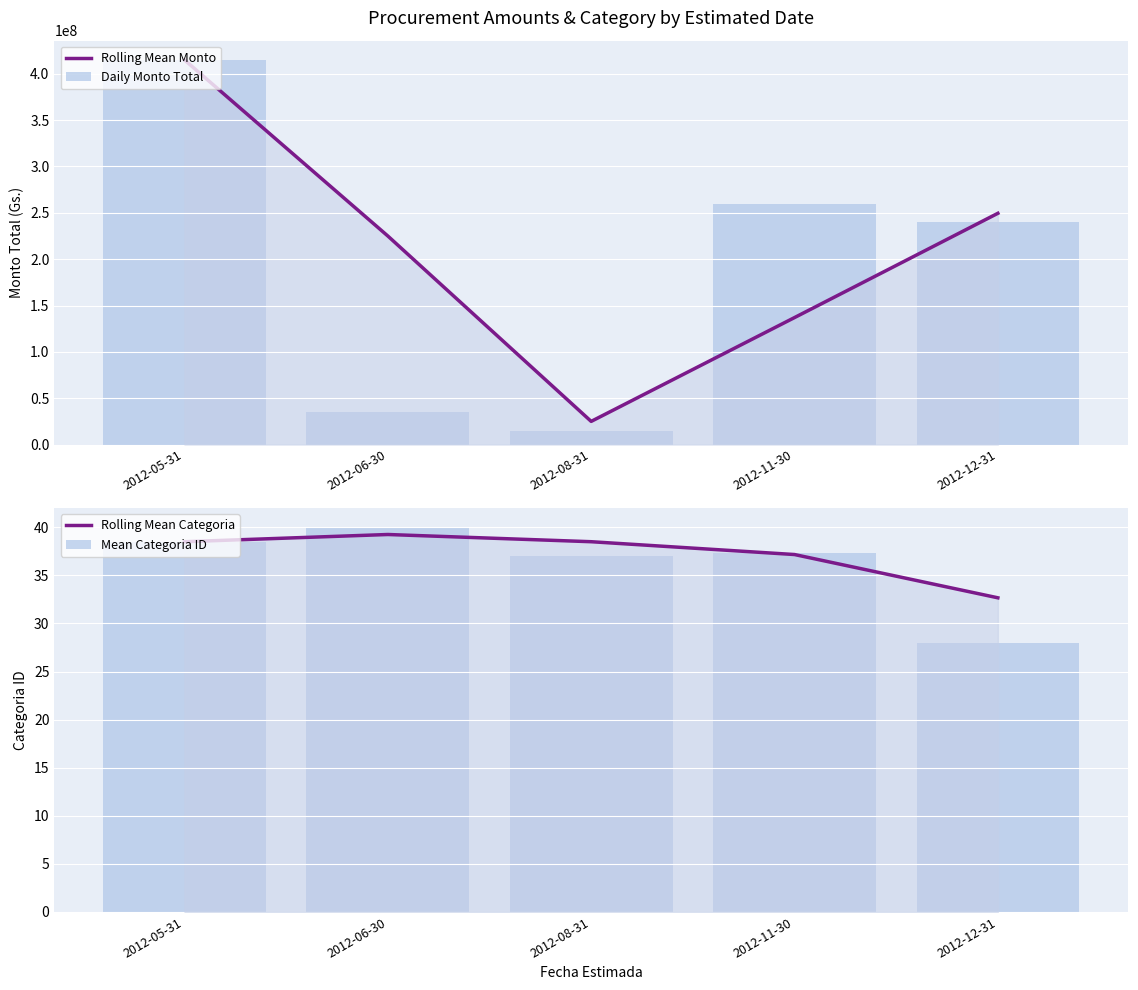

Which series has the largest range (max minus min)?

Daily Monto Total